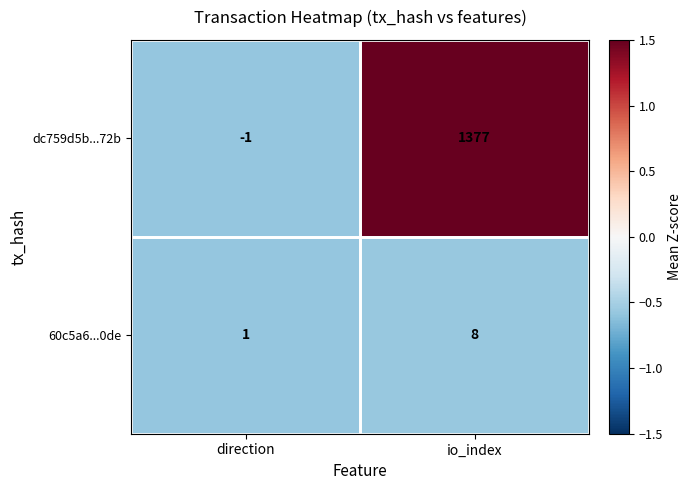

How many data points does each series have?

2